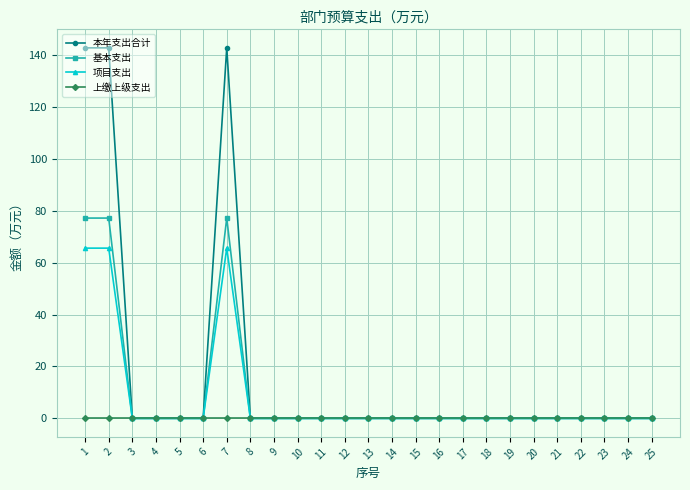

True or false: 项目支出 has a value of 20.6 at 16.

False